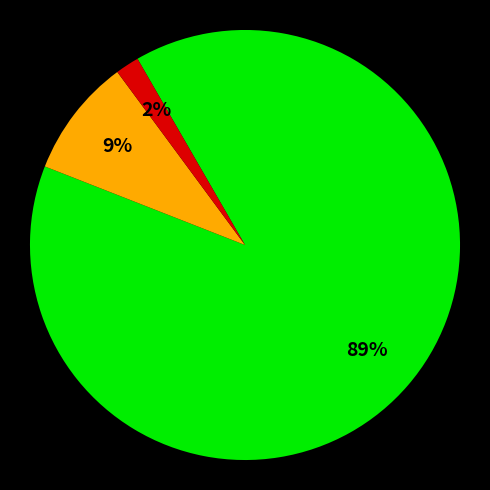

Does any single category account for the majority?

Yes